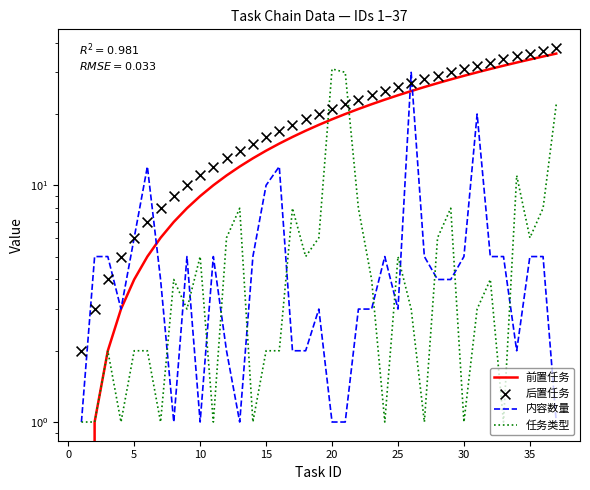

Which series has the widest spread of Y values?

前置任务